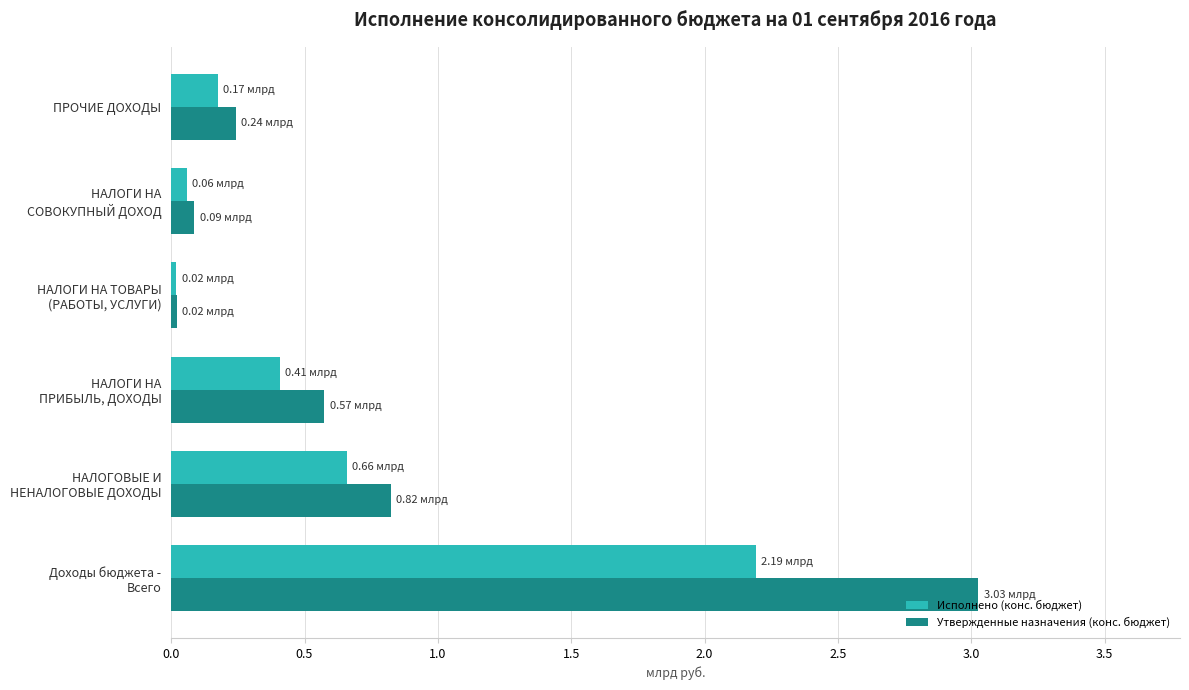

Which series has the largest range (max minus min)?

Утвержденные назначения (конс. бюджет)